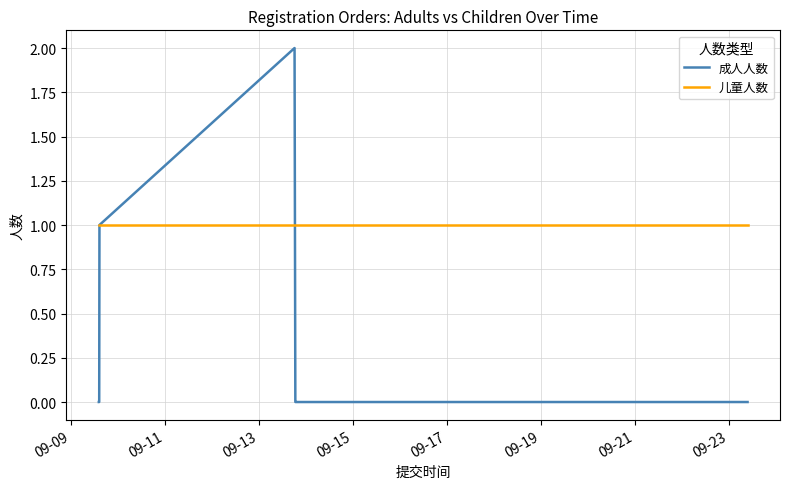

What is the highest value of the 成人人数 series?

2